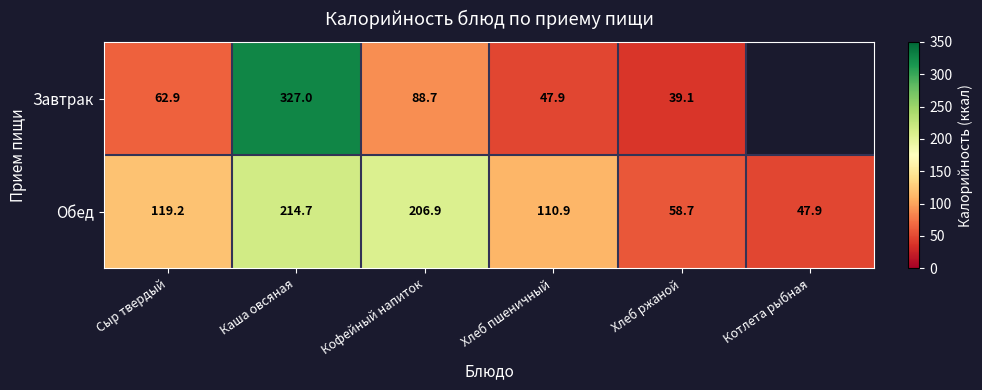

Is the value of Обед at Хлеб пшеничный greater than the value of Завтрак at Хлеб ржаной?

Yes